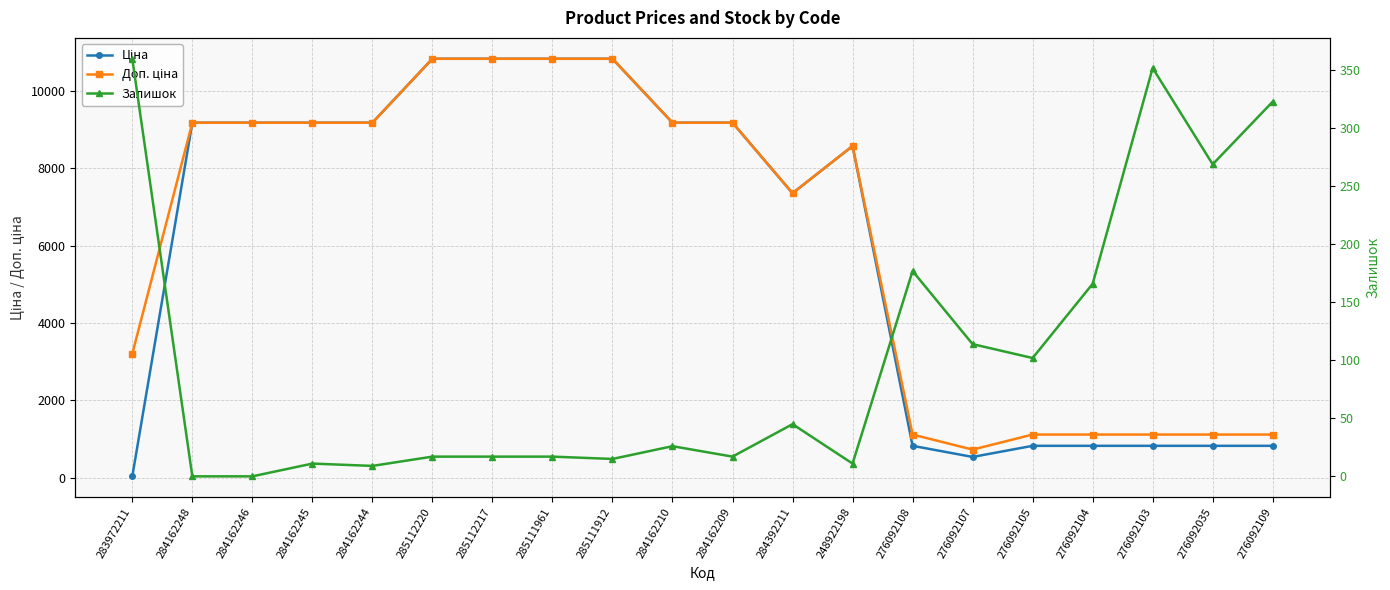

What is the sum of the Залишок values at 276092107 and 276092108?

291.0